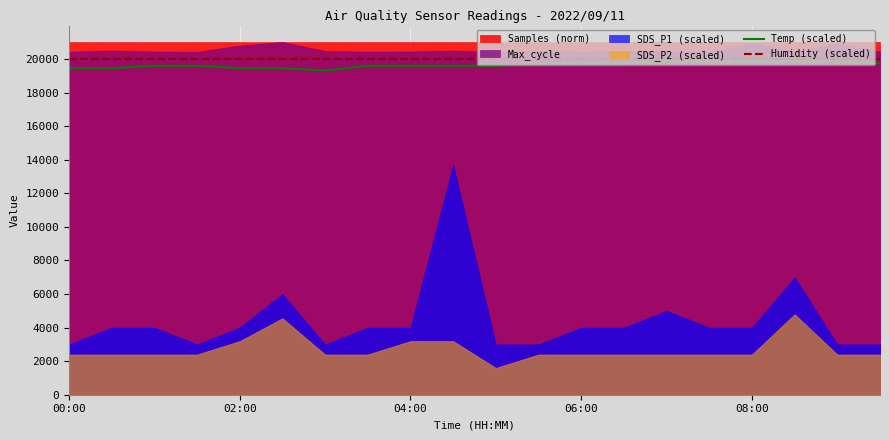

The Humidity (scaled) series shows 28275 at 00:00. True or false?

False